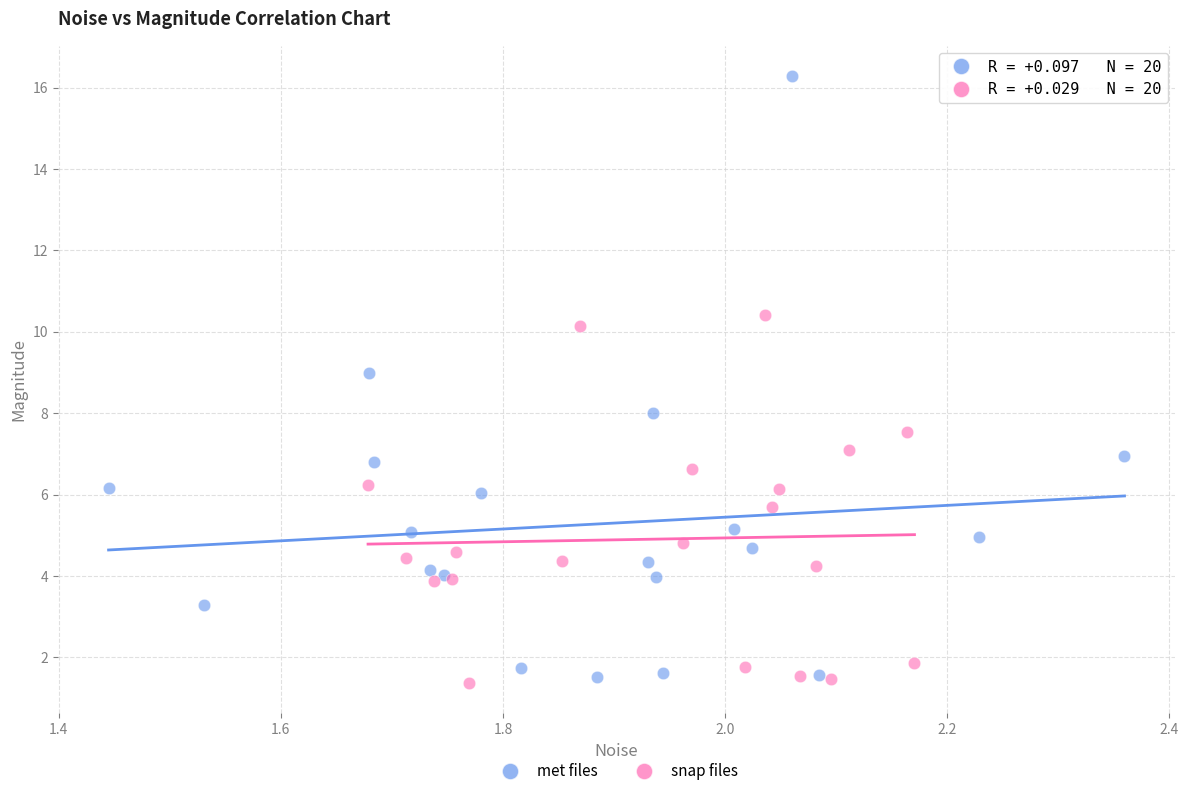

Which series has the widest spread of Y values?

met files